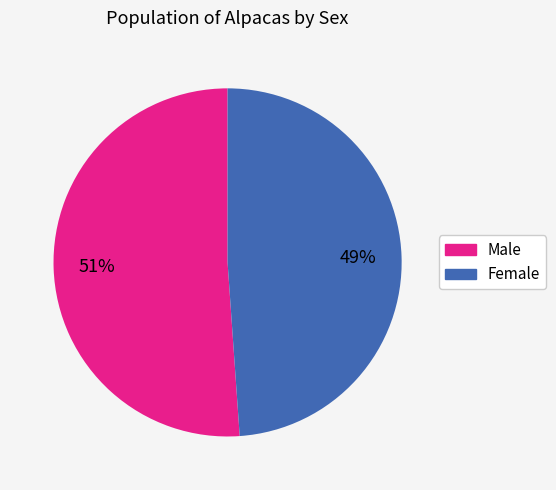

Which has a higher value, Male or Female?

Male